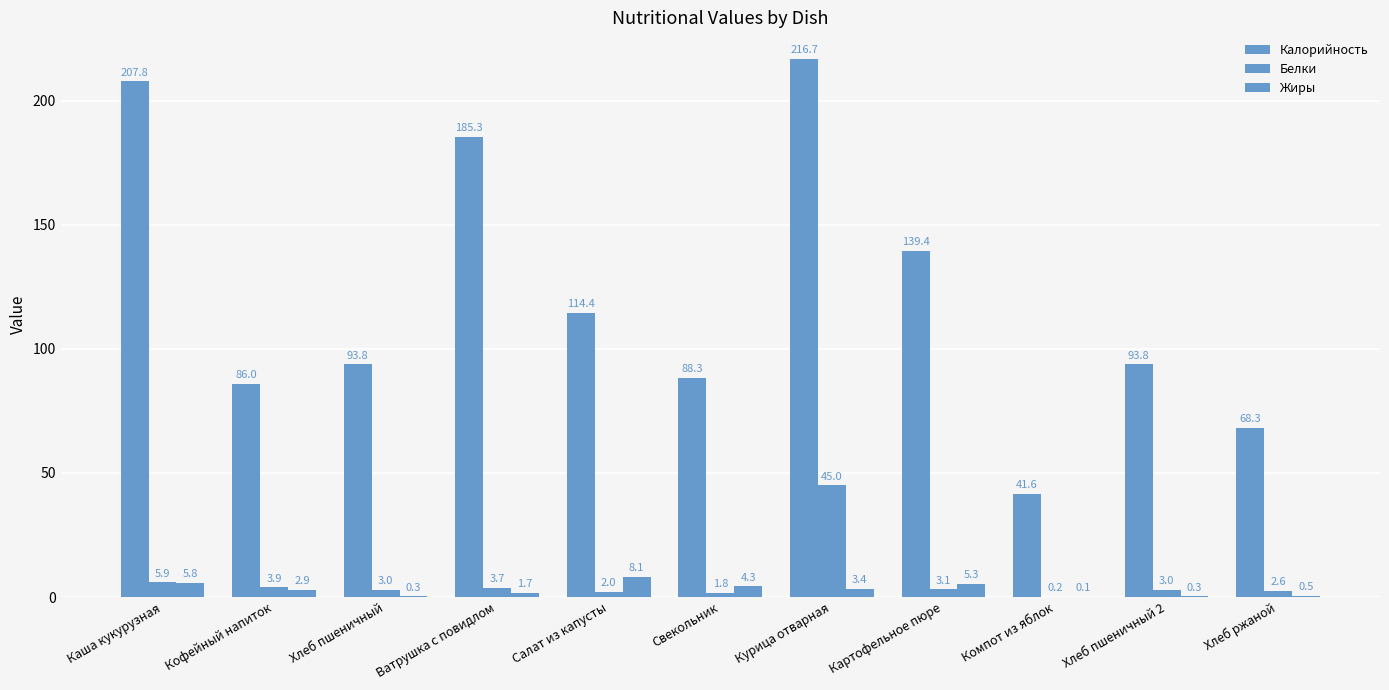

Is it true that Калорийность equals 185.3 at Ватрушка с повидлом?

True